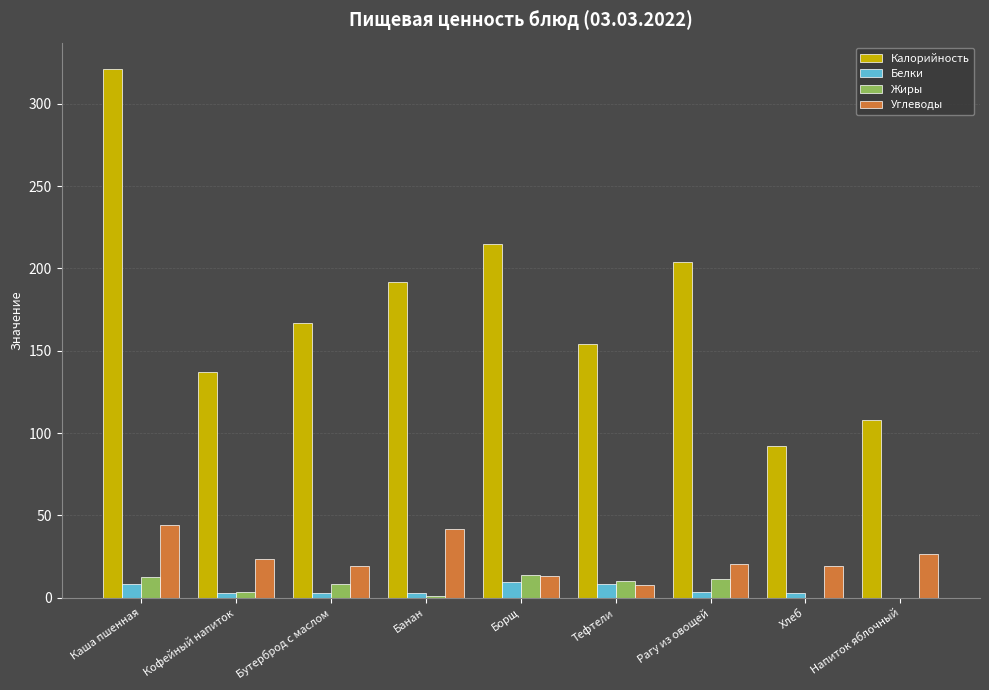

Is the value of Углеводы at Напиток яблочный greater than the value of Калорийность at Кофейный напиток?

No